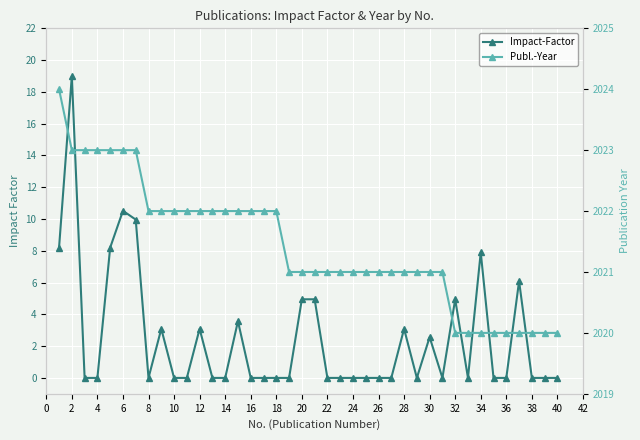

Is it true that Impact-Factor equals 6.6 at 20?

False